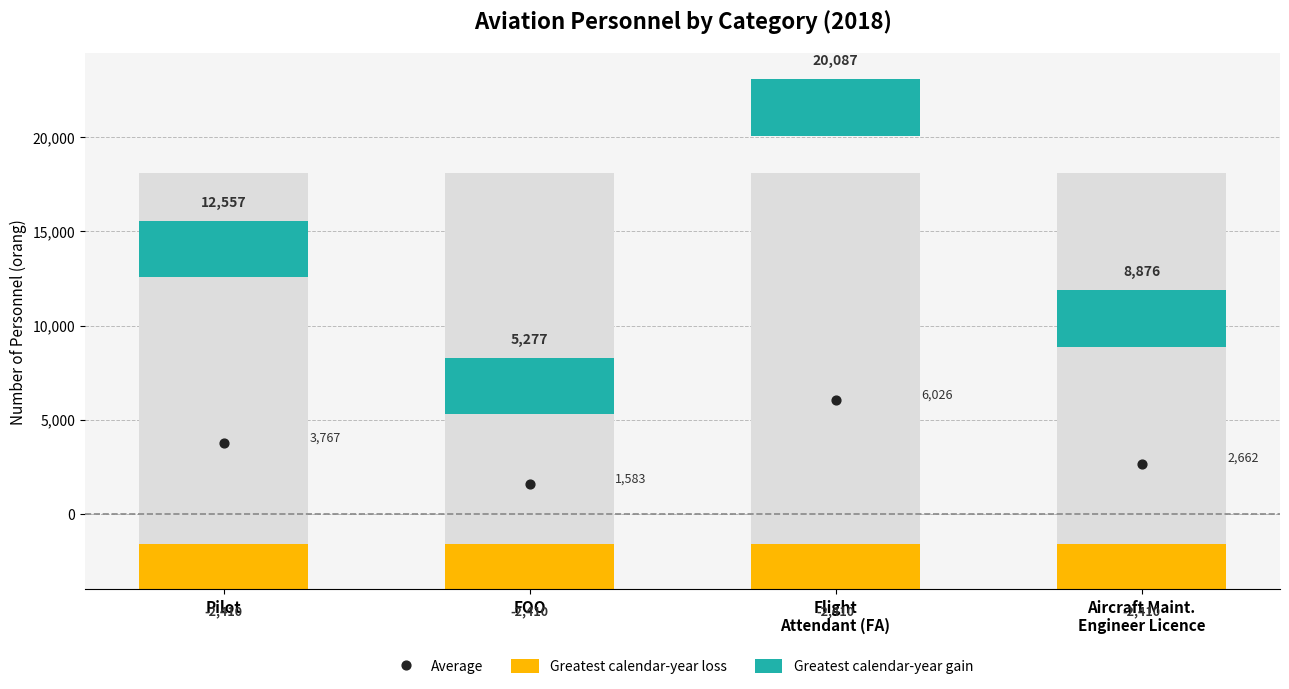

Is the value of Greatest calendar-year gain at FOO greater than the value of Greatest calendar-year loss at Pilot?

Yes